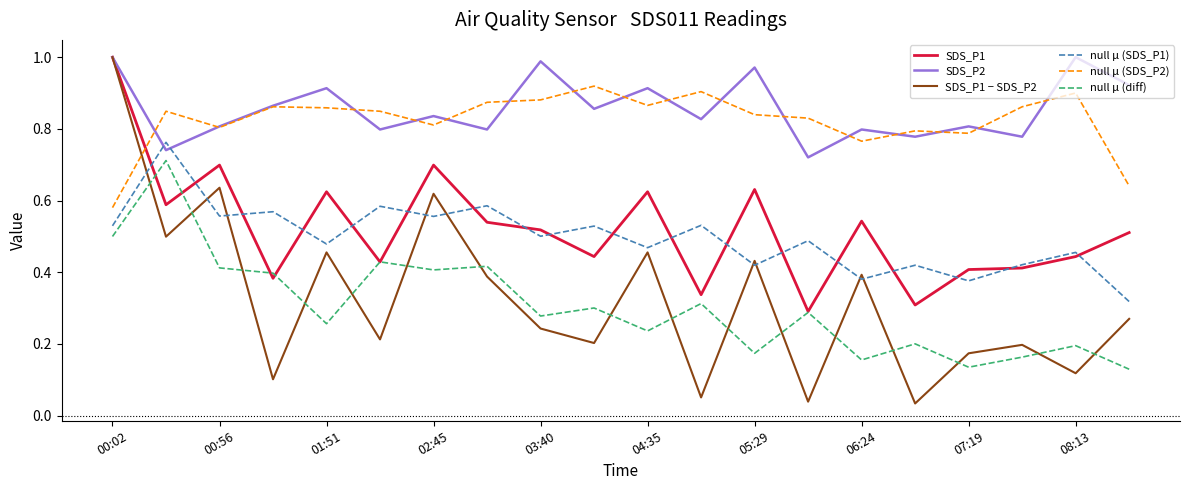

Which series has the widest spread of values?

SDS_P1 − SDS_P2